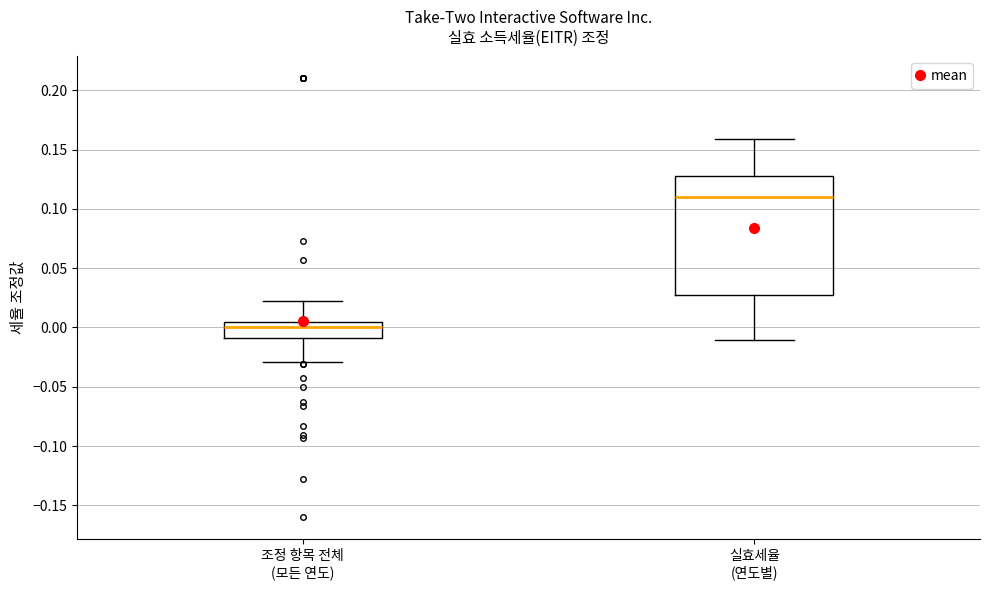

Which box is the tallest, from its lower edge to its upper edge?

실효세율 (연도별)